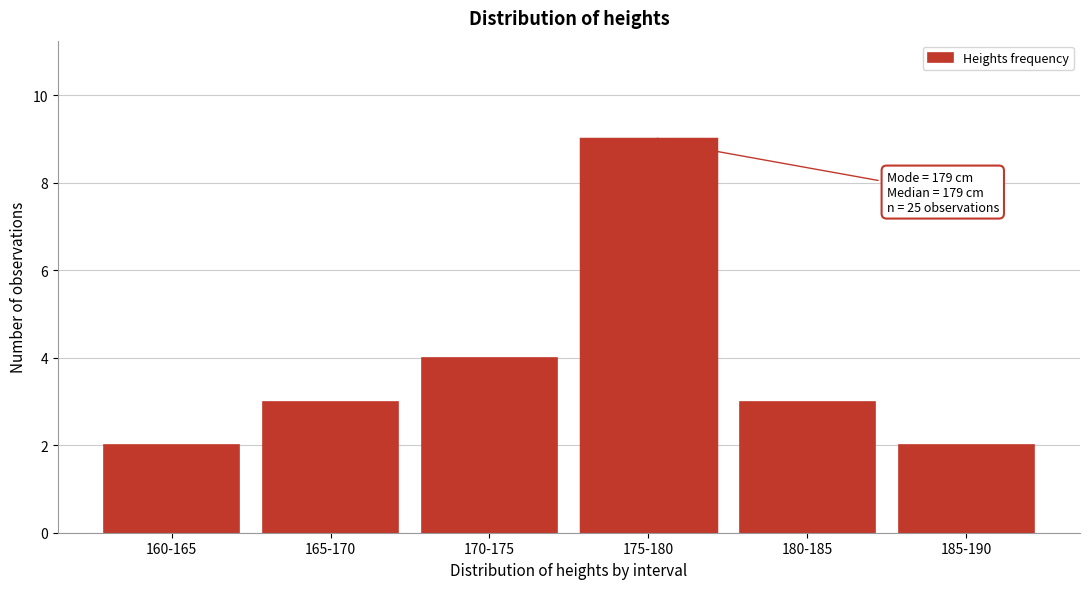

Reading right to left, extract all data points from this chart.

185-190=2	180-185=3	175-180=9	170-175=4	165-170=3	160-165=2